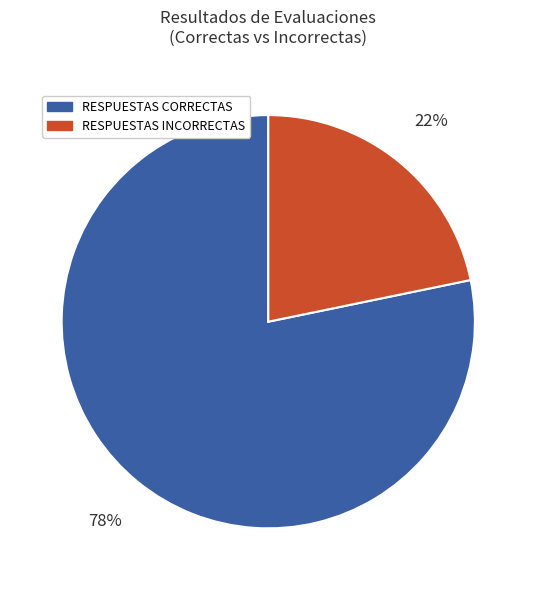

To the nearest percent, what is the average slice percentage?

50%